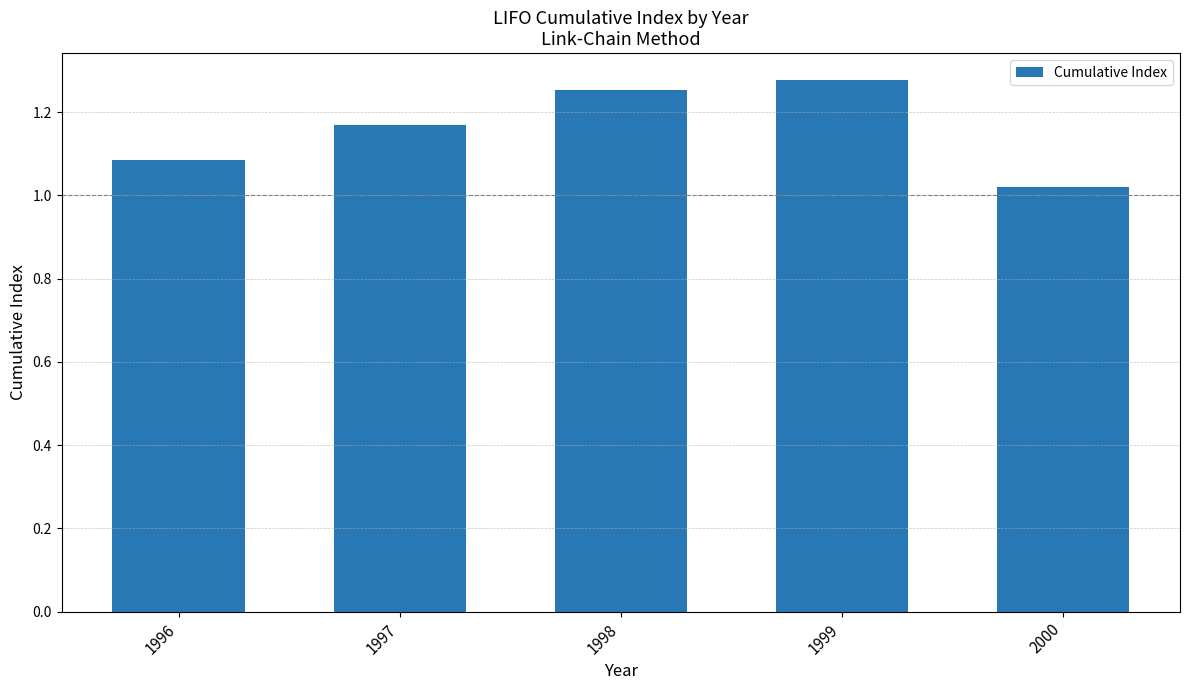

What is the difference between the maximum and minimum values?

0.3